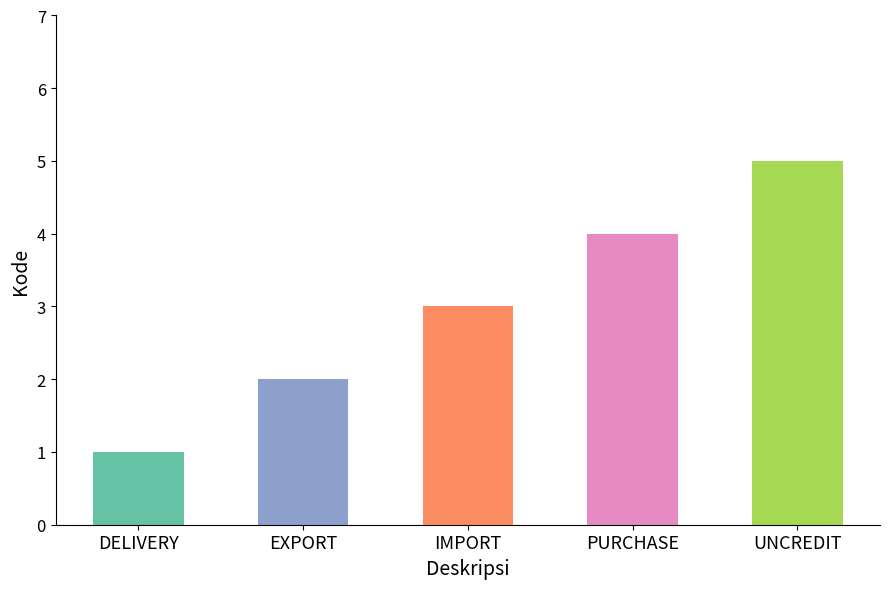

What value does the data have at UNCREDIT?

5